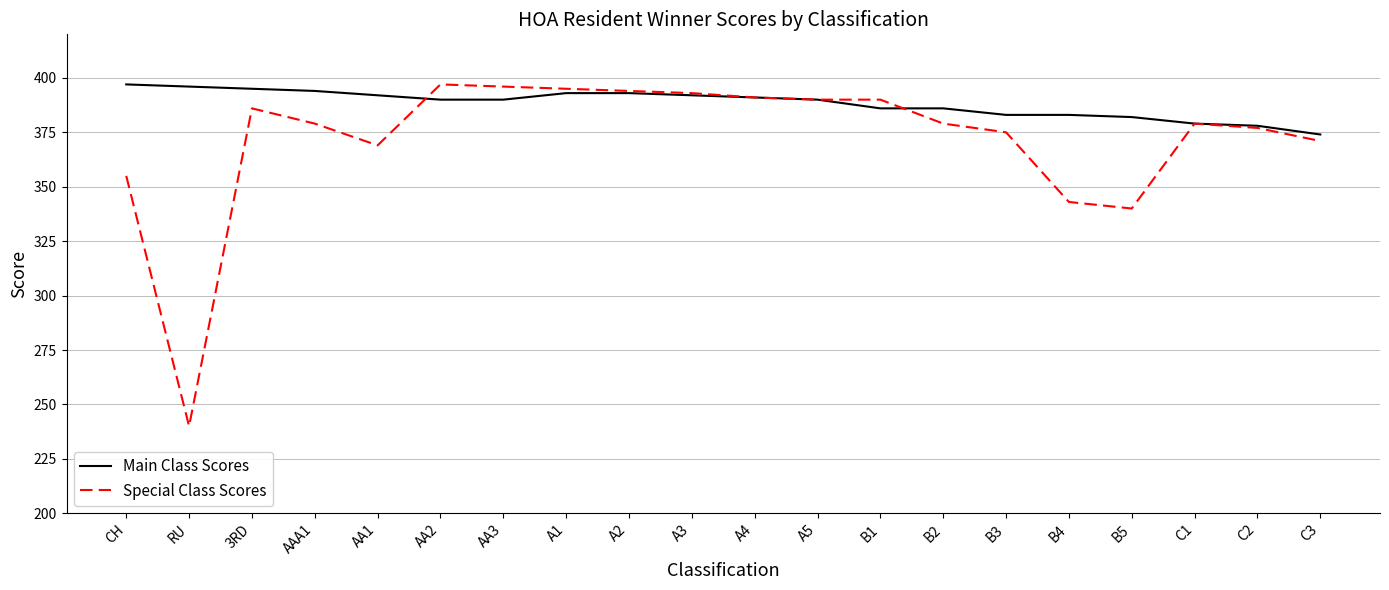

What is the average value of the Special Class Scores series?

372